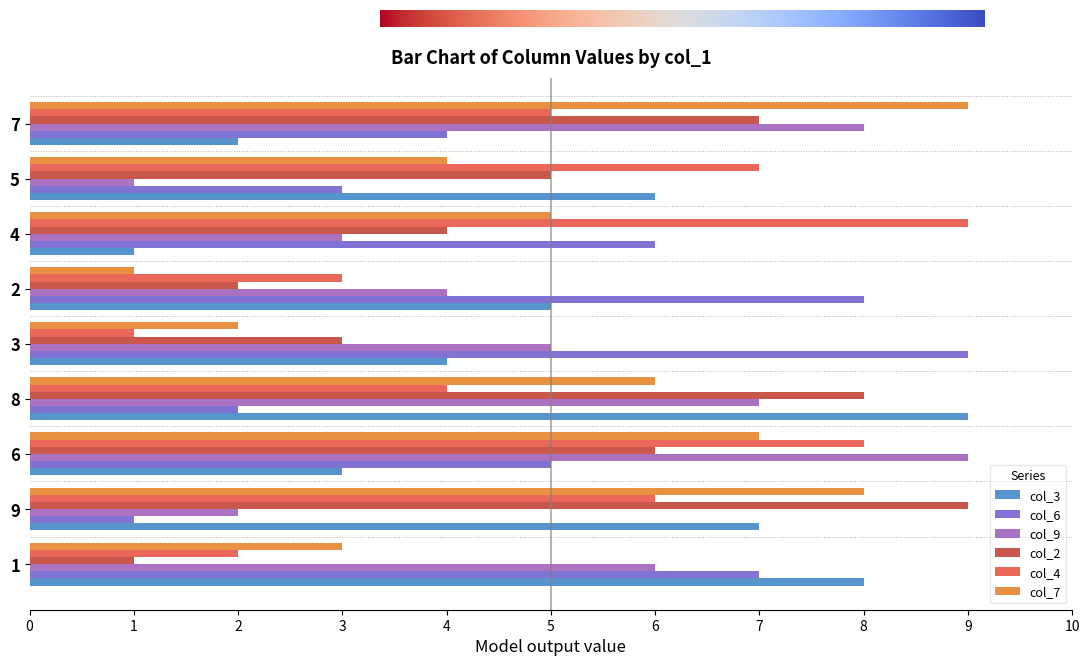

Rank the categories by col_9 value from lowest to highest.

5, 9, 4, 2, 3, 1, 8, 7, 6